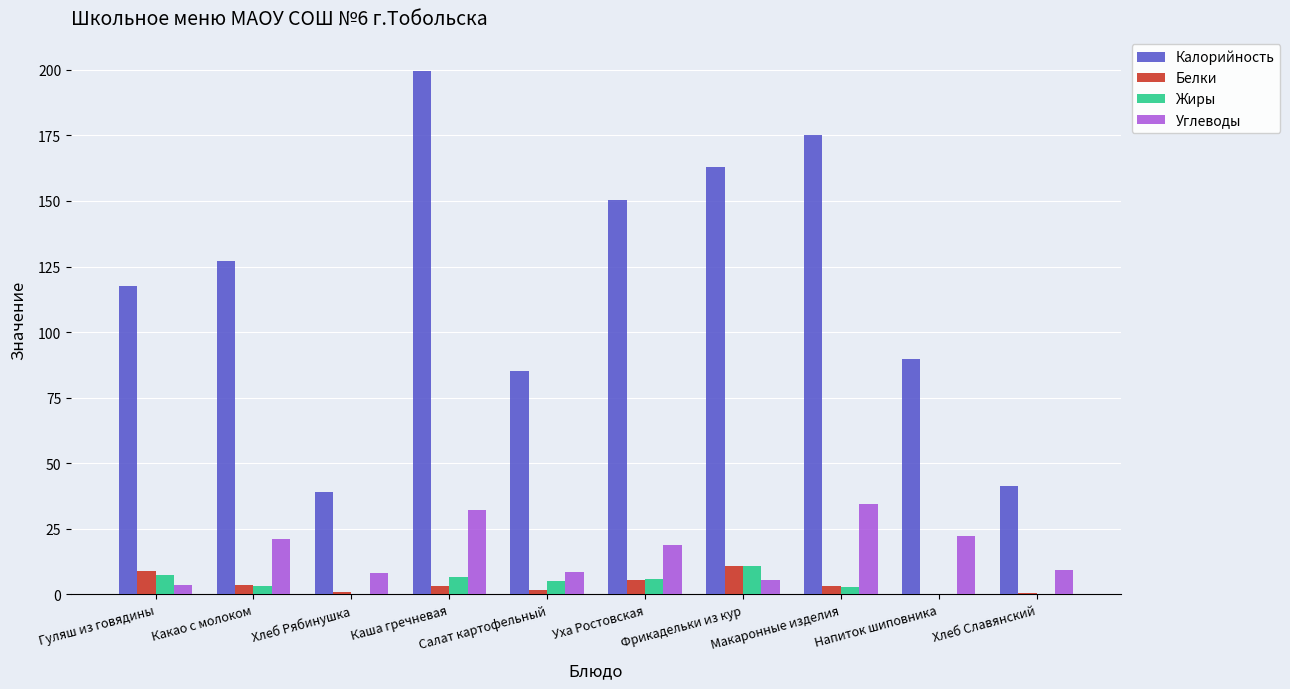

What is the sum of all Жиры values?

42.3